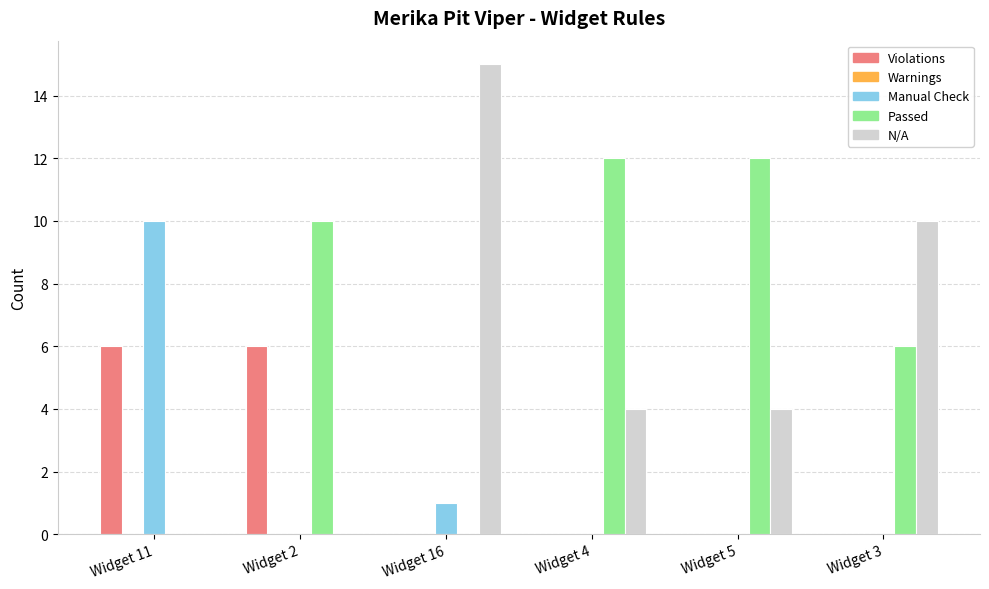

What is the difference between the Passed values at Widget 4 and Widget 11?

12